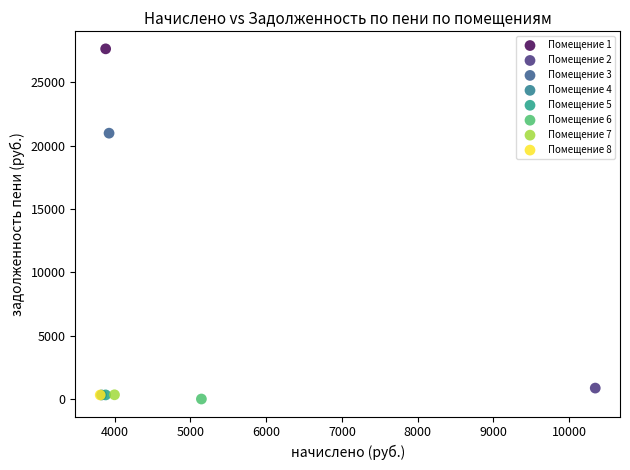

What are all the series names shown in the legend?

Помещение 1, Помещение 2, Помещение 3, Помещение 4, Помещение 5, Помещение 6, Помещение 7, Помещение 8